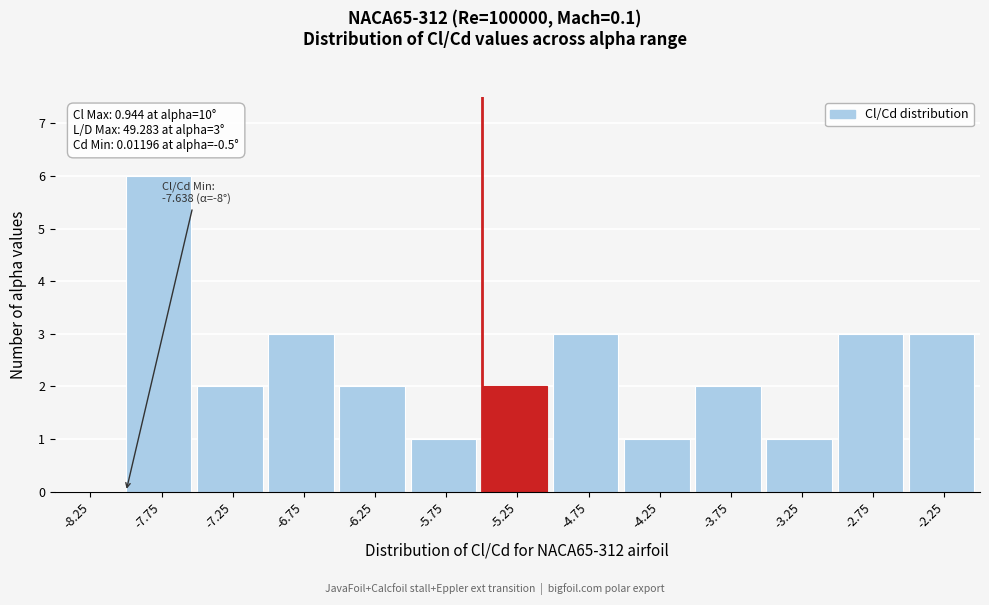

Reading left to right, list all the values displayed in this chart.

-8.25=0	-7.75=6	-7.25=2	-6.75=3	-6.25=2	-5.75=1	-5.25=2	-4.75=3	-4.25=1	-3.75=2	-3.25=1	-2.75=3	-2.25=3